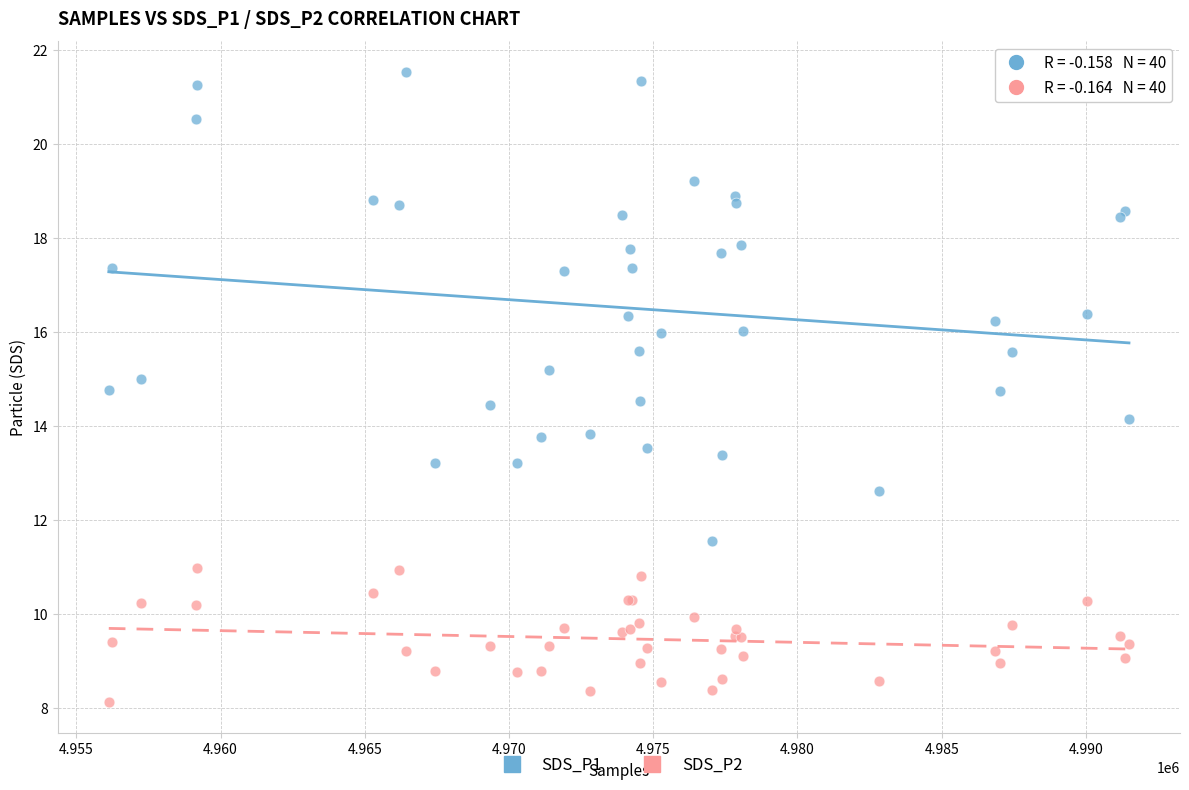

Which series reaches the minimum Y coordinate?

SDS_P2